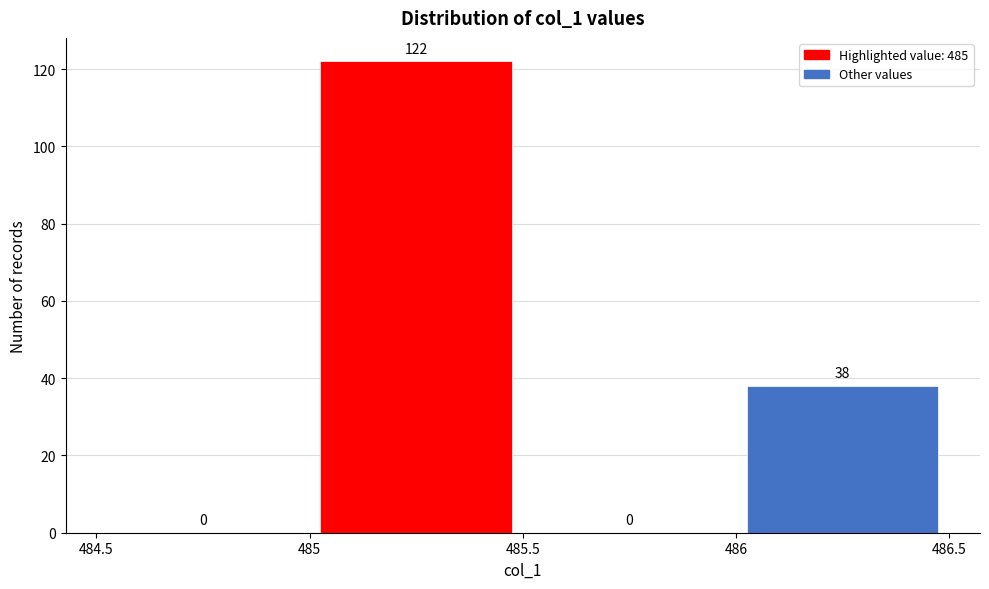

Which range on the x-axis has the tallest bar?

485 to 485.5